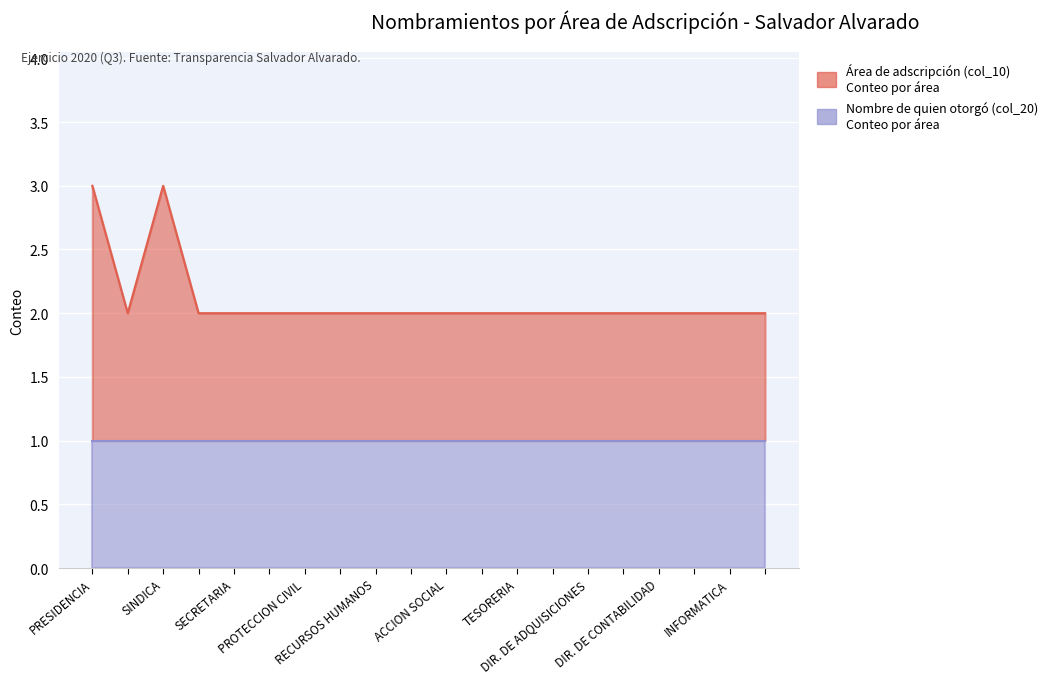

Where is the first local minimum?

COMUNICACIÓN SOCIAL